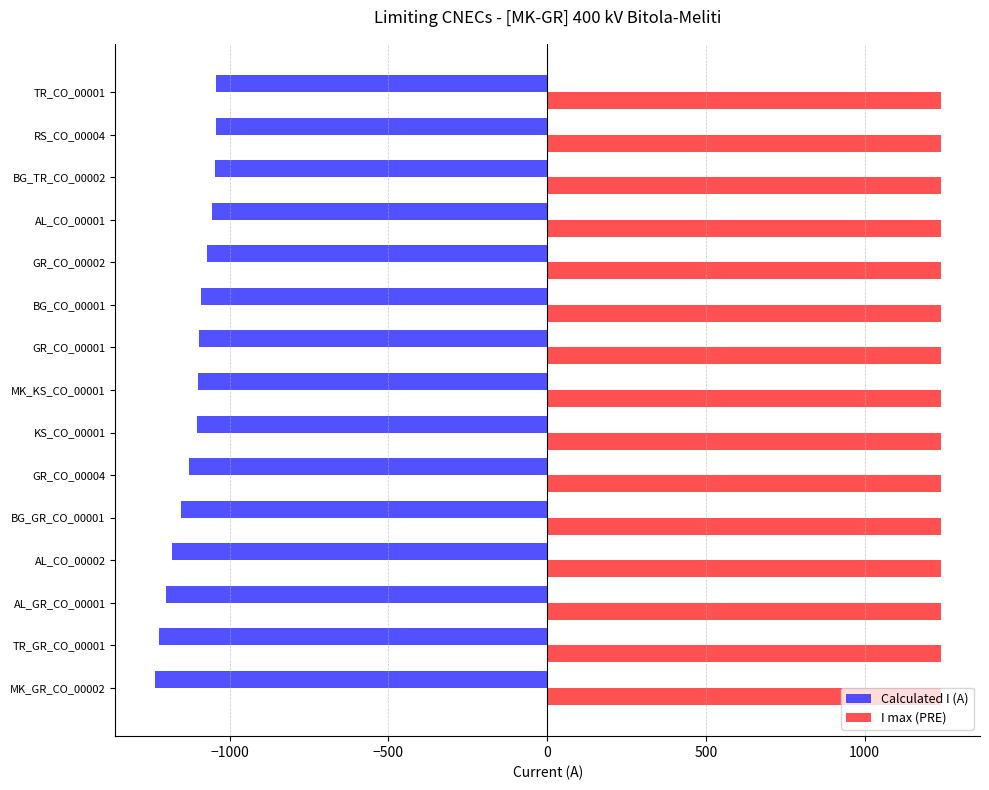

What is the sum of the I max (PRE) values at RS_CO_00004 and BG_TR_CO_00002?

2480